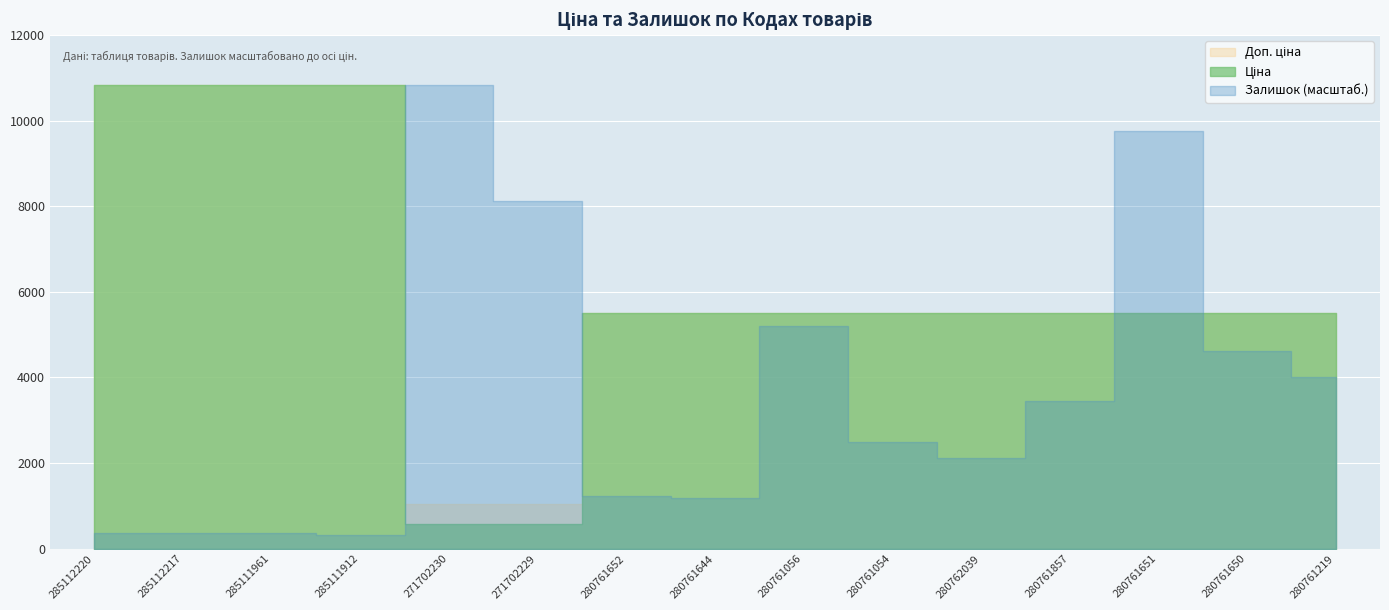

What position from the right is 280761650?

2